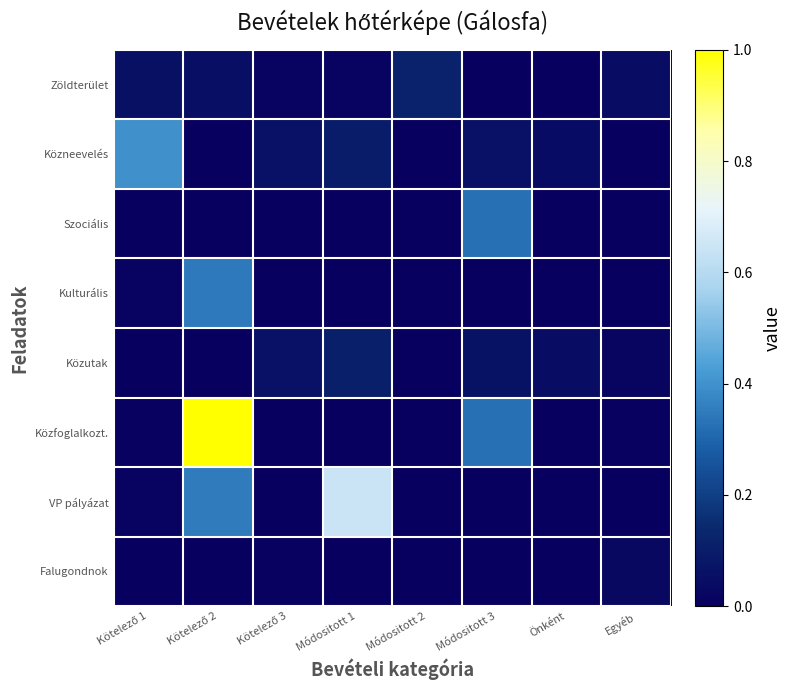

Count the number of categories in the chart.

8